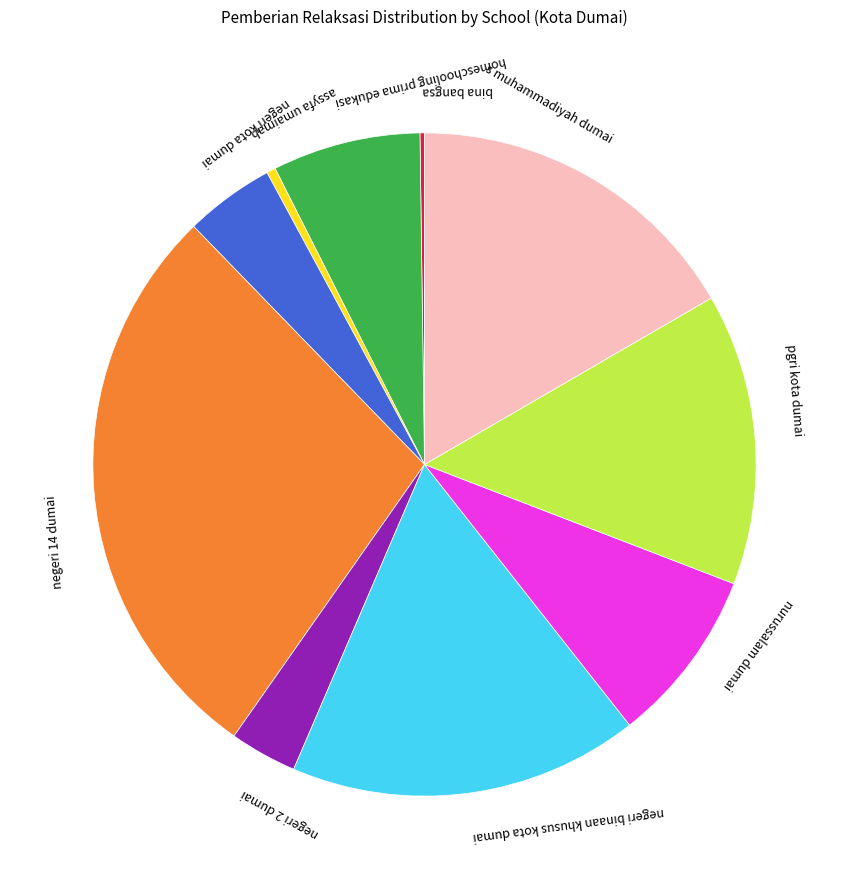

Is there any slice that represents more than half of the pie?

No